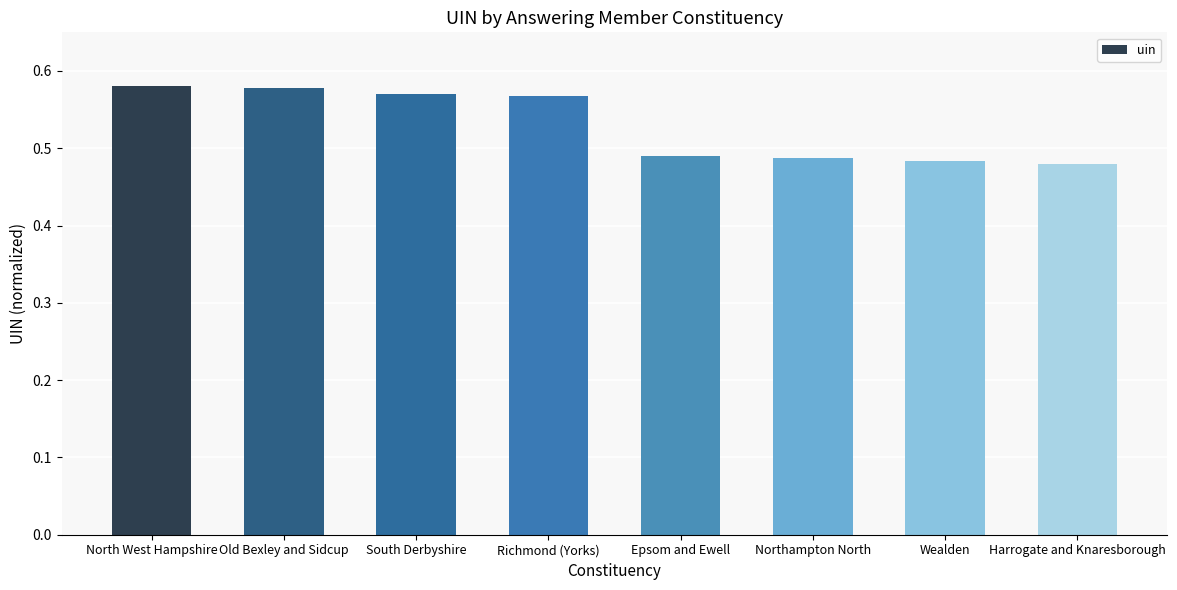

Count the number of data series in this chart.

1